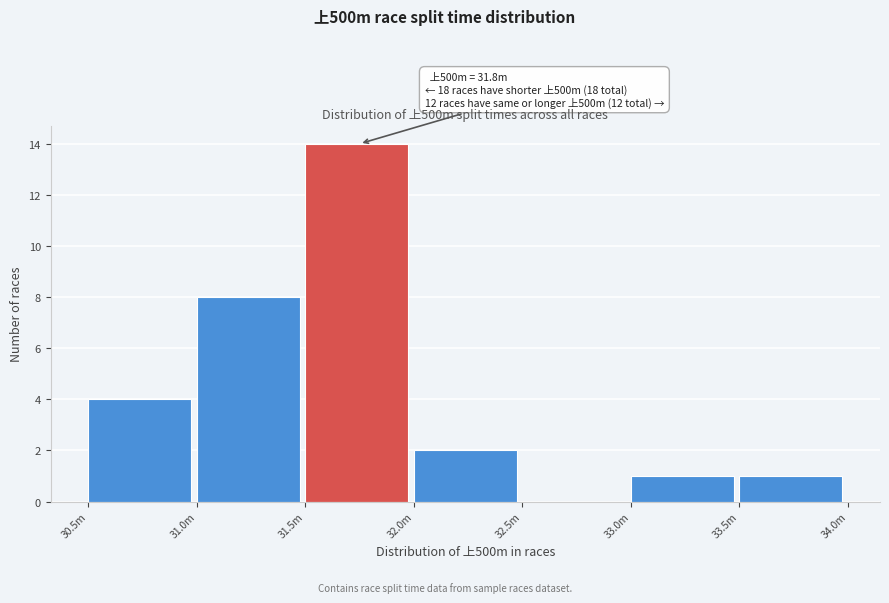

Reading right to left, list all the values displayed in this chart.

33.5m=1	33.0m=1	32.5m=0	32.0m=2	31.5m=14	31.0m=8	30.5m=4